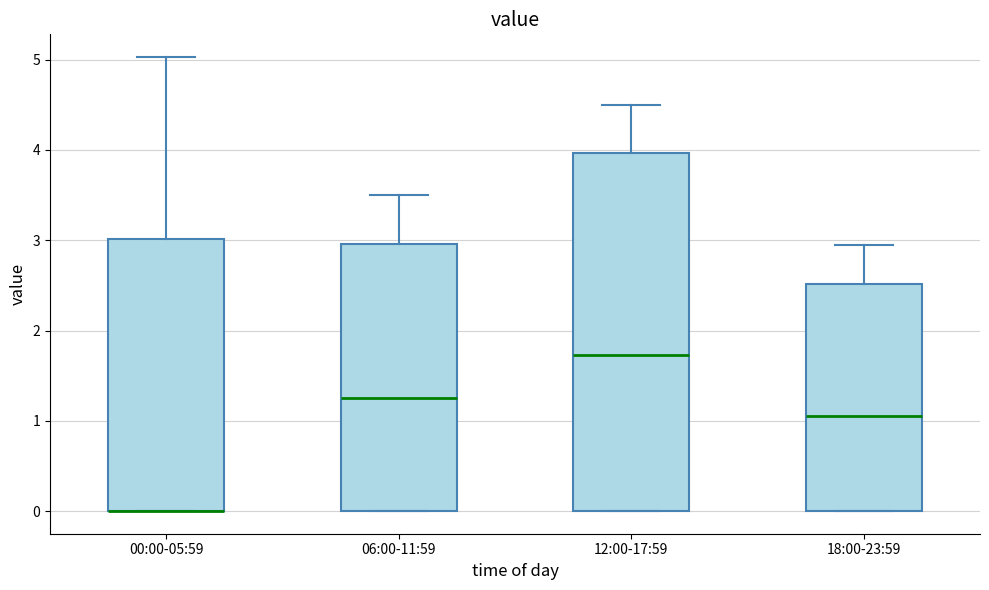

Reading left to right, read every box against the y-axis: the position of its median line, the range the box covers, and the ends of its whiskers. The values are not printed on the chart, so give them approximately, as read against the axis.

00:00-05:59: median 0.0 (drawn on the box's lower edge), box 0.0 to 3.0, whiskers 0.0 to 5.0
06:00-11:59: median 1.3, box 0.0 to 3.0, whiskers 0.0 to 3.5
12:00-17:59: median 1.7, box 0.0 to 4.0, whiskers 0.0 to 4.5
18:00-23:59: median 1.1, box 0.0 to 2.5, whiskers 0.0 to 3.0